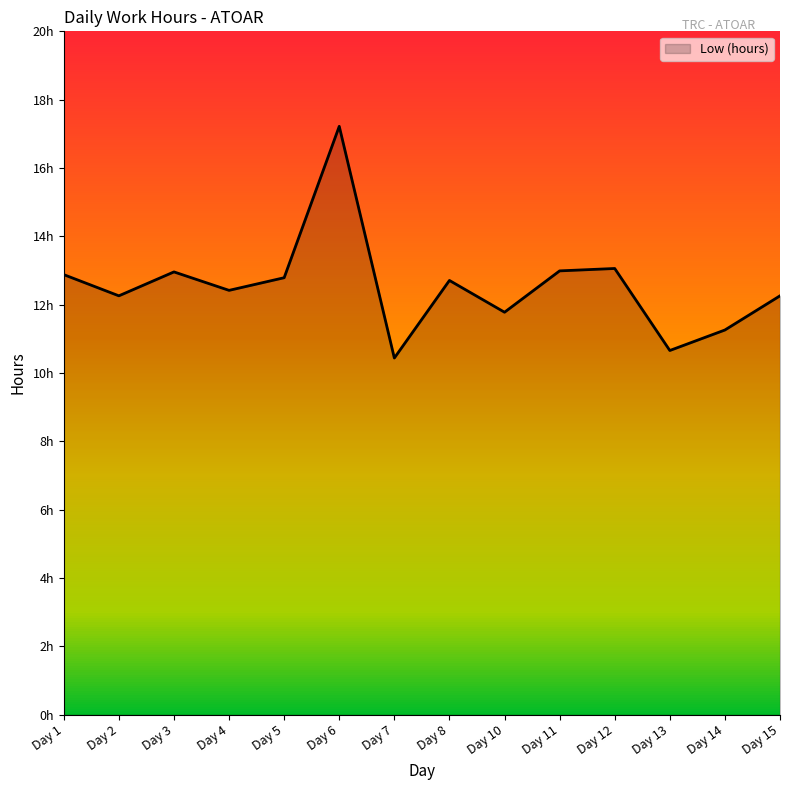

Does the chart display data point markers on the line(s)?

No